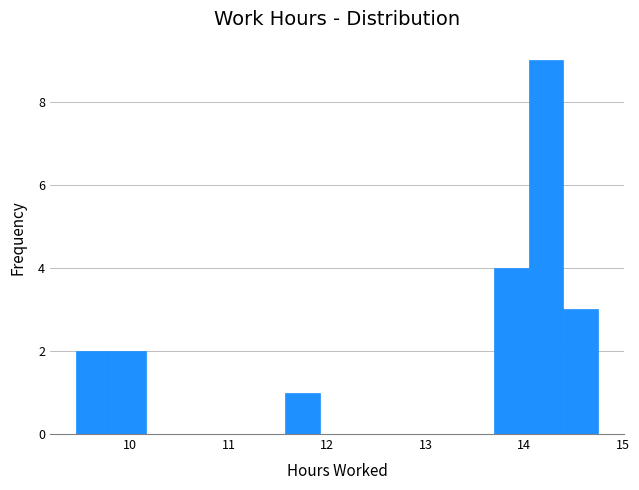

Around what value on the x-axis is the tallest bar? Give the approximate position of its centre, as read against the axis.

14.2